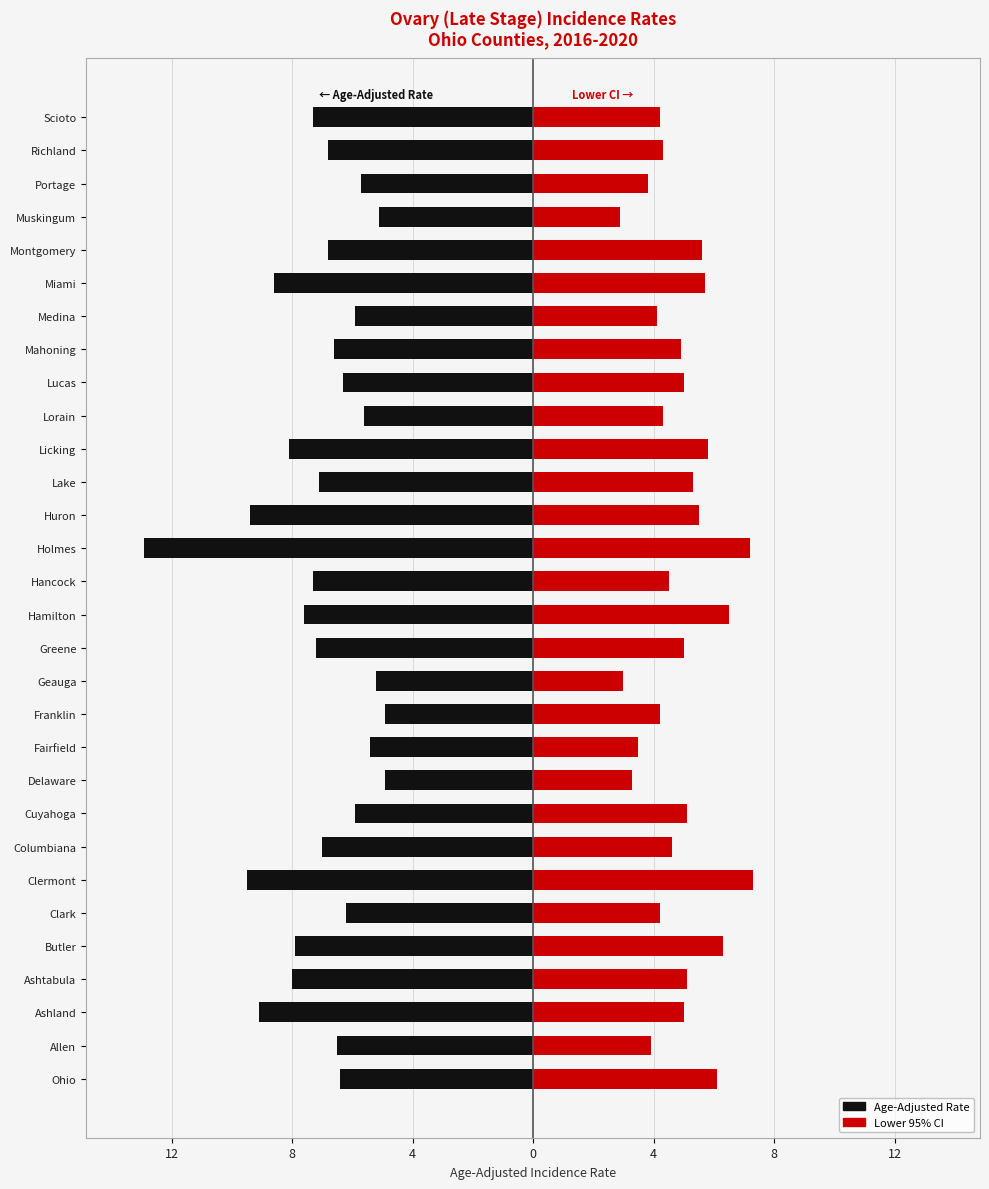

What is the difference between the second highest and second lowest values in the Age-Adjusted Rate series?

4.6